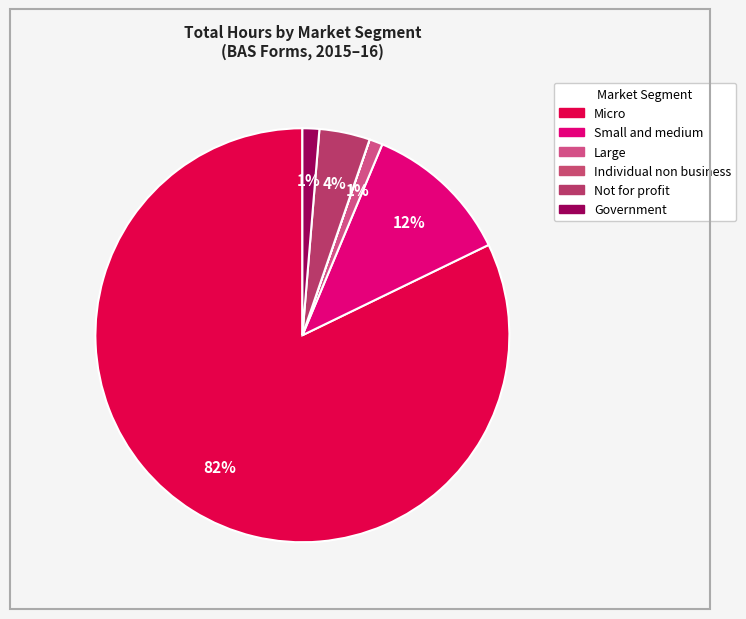

The Micro slice represents 82% of the pie. True or false?

True